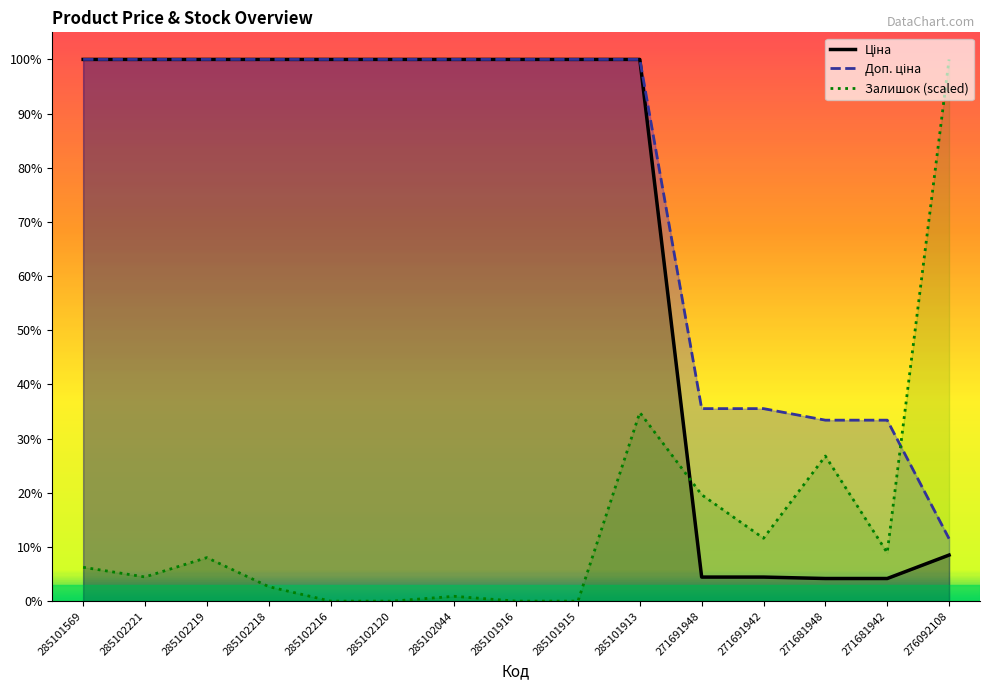

Rank the categories by Ціна value from highest to lowest.

285101569, 285102221, 285102219, 285102218, 285102216, 285102120, 285102044, 285101916, 285101915, 285101913, 276092108, 271691948, 271691942, 271681948, 271681942